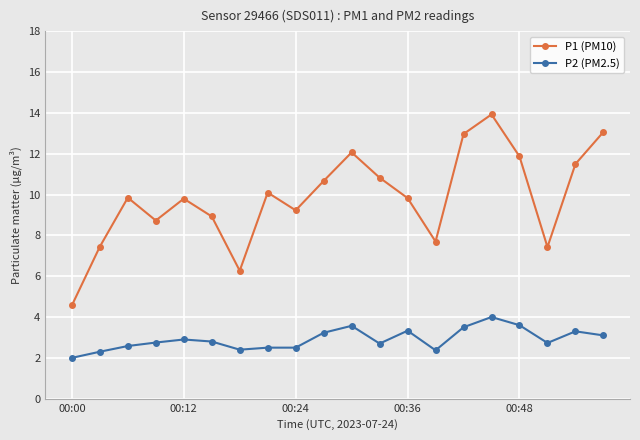

Which series has the largest range (max minus min)?

P1 (PM10)